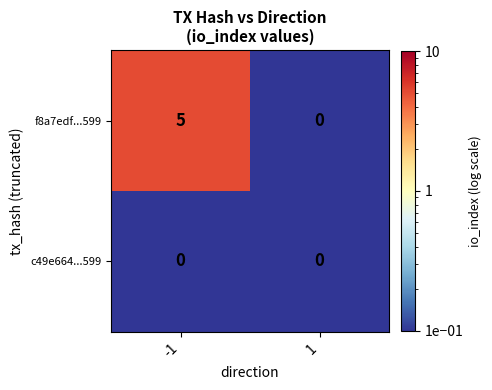

The f8a7edf...599 series shows 5 at -1. True or false?

True